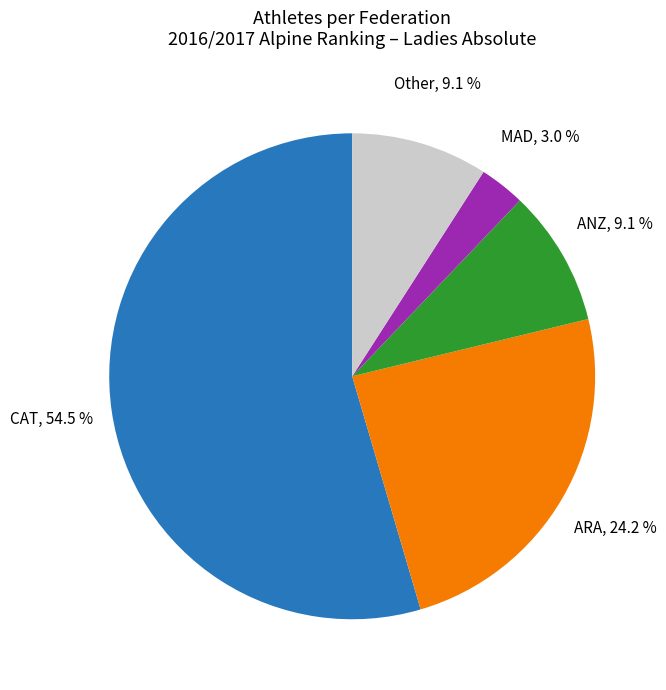

Which has a higher value, CAT or MAD?

CAT